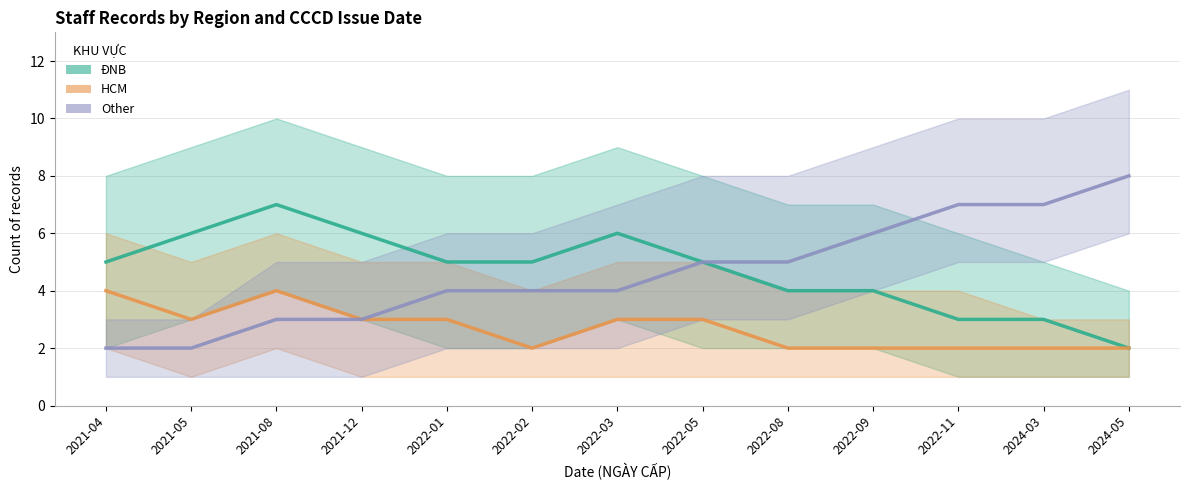

What position from the right is 2024-03?

2